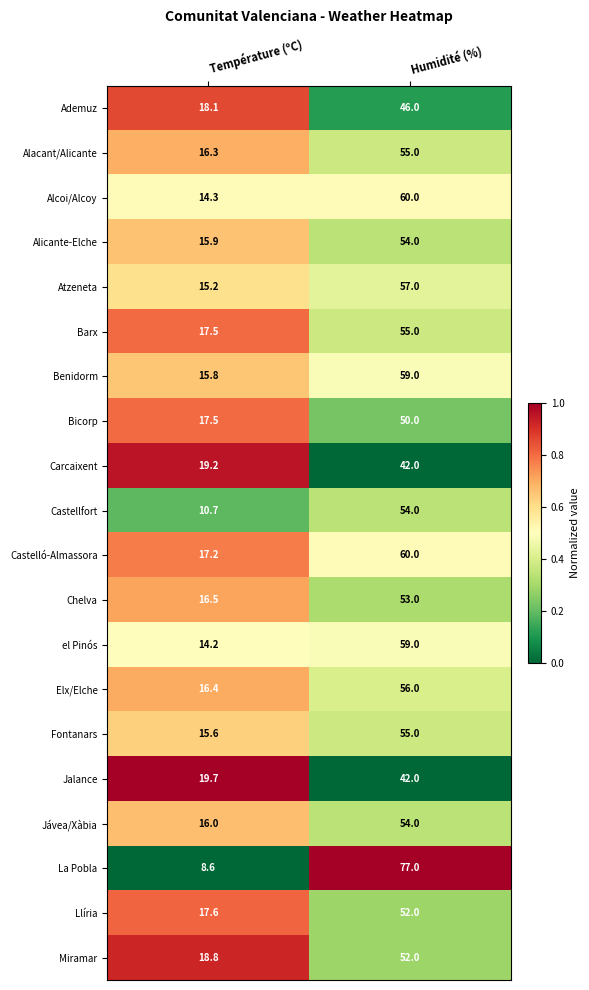

At which label does Elx/Elche reach its minimum?

Température (ºC)